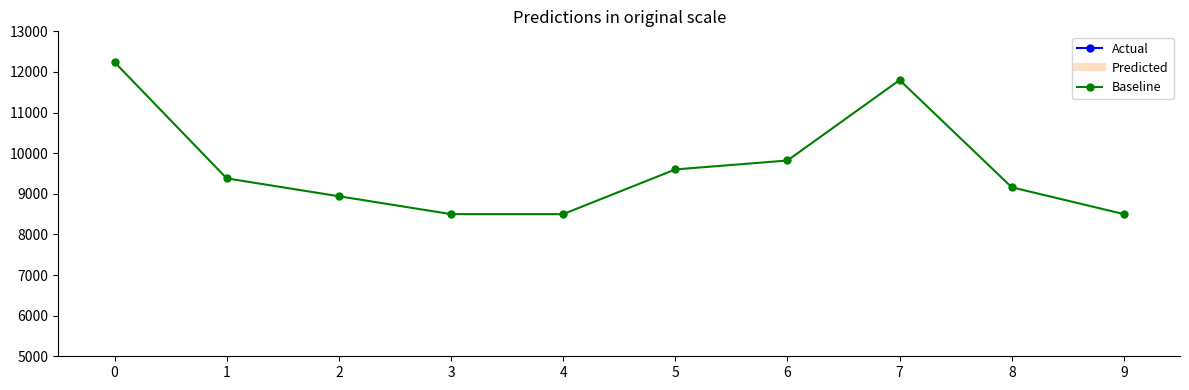

Which series has the widest spread of Y values?

Baseline